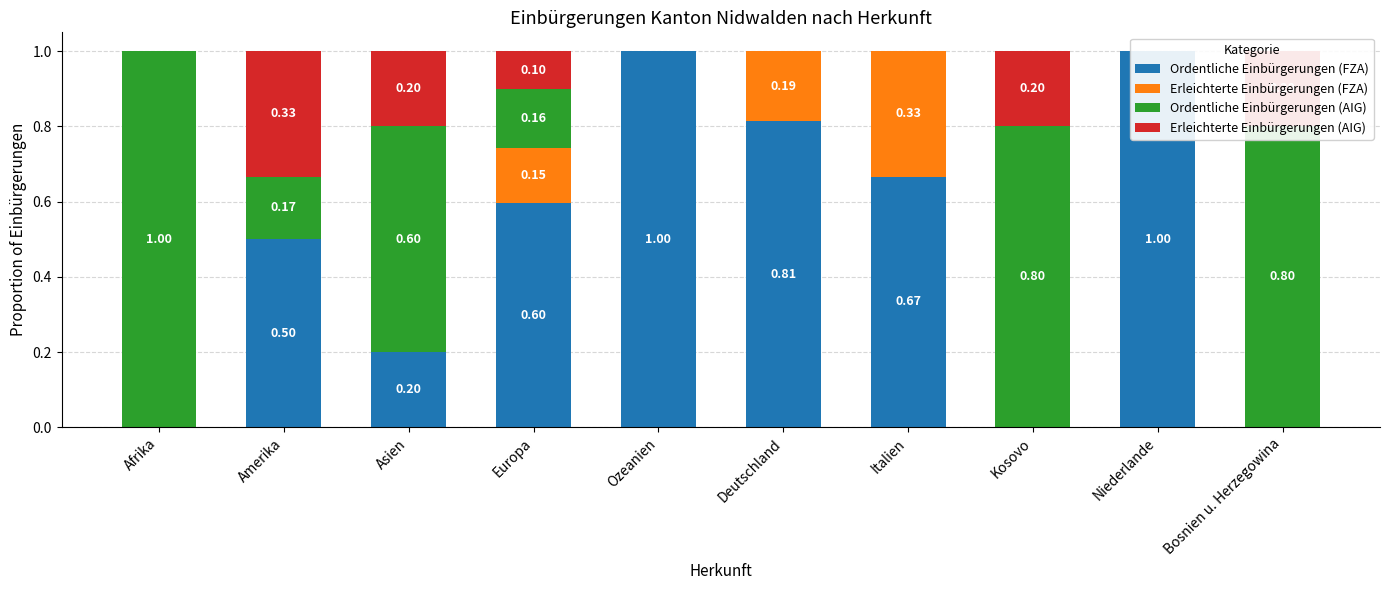

True or false: Erleichterte Einbürgerungen (AIG) has a value of 0.3 at Asien.

False